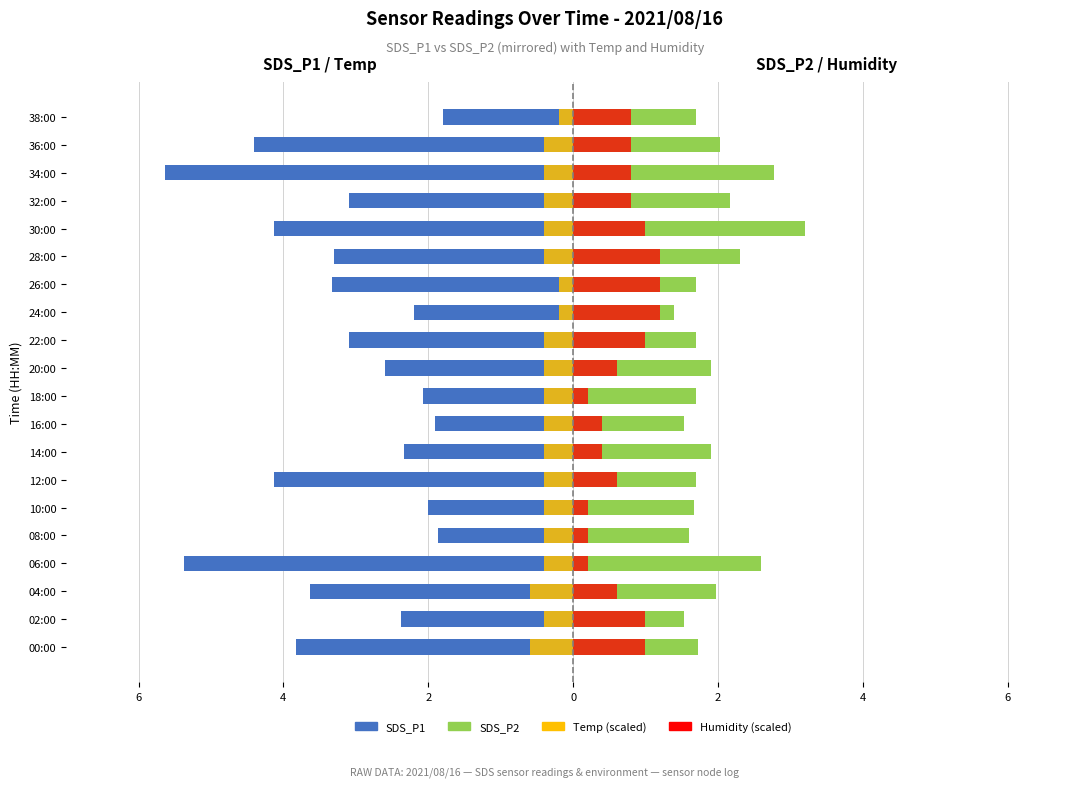

Which series has the widest spread of values?

SDS_P1